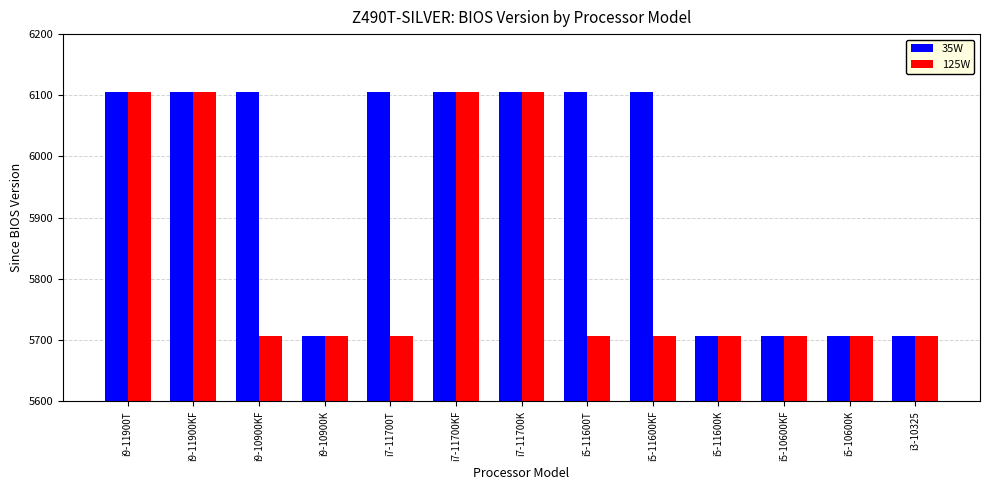

The 35W series shows 5707 at i5-10600KF. True or false?

True